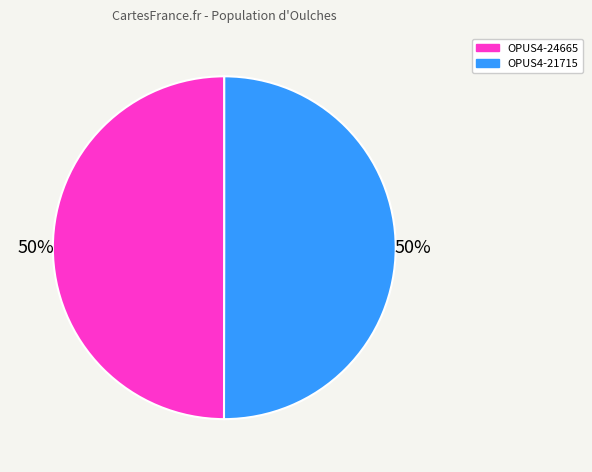

Is it true that OPUS4-24665 is 39% of the pie?

False